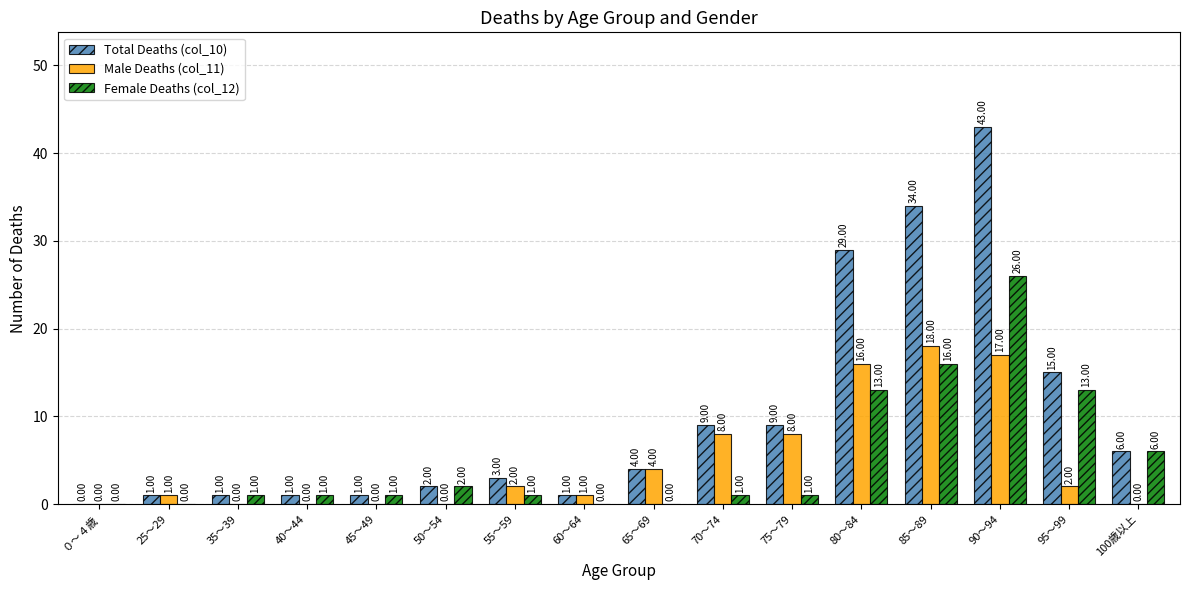

Which series has the largest total across all categories?

Total Deaths (col_10)